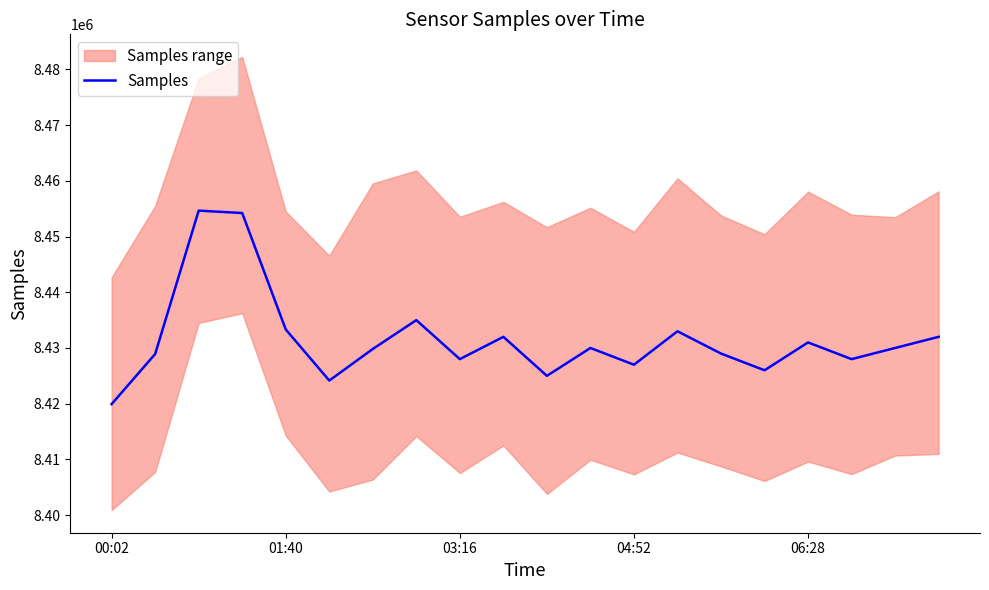

True or false: the data shows 8429820 at 6.

True